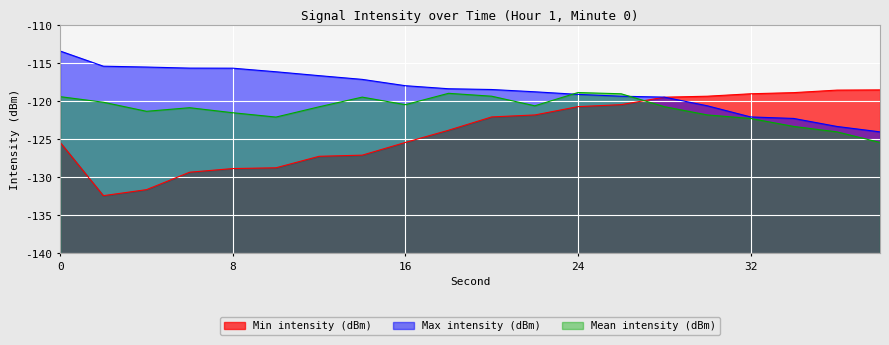

At how many categories does at least one series exceed -129?

20